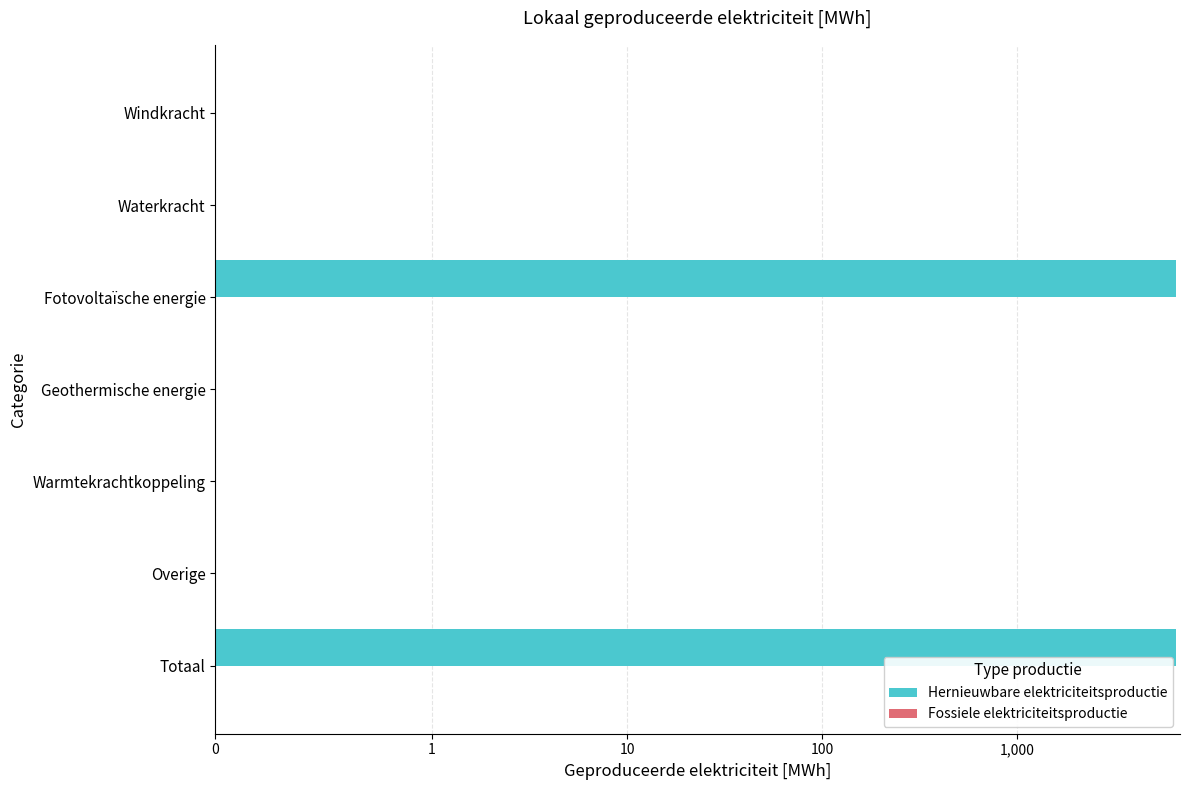

What is the maximum value shown in the chart?

6514.2